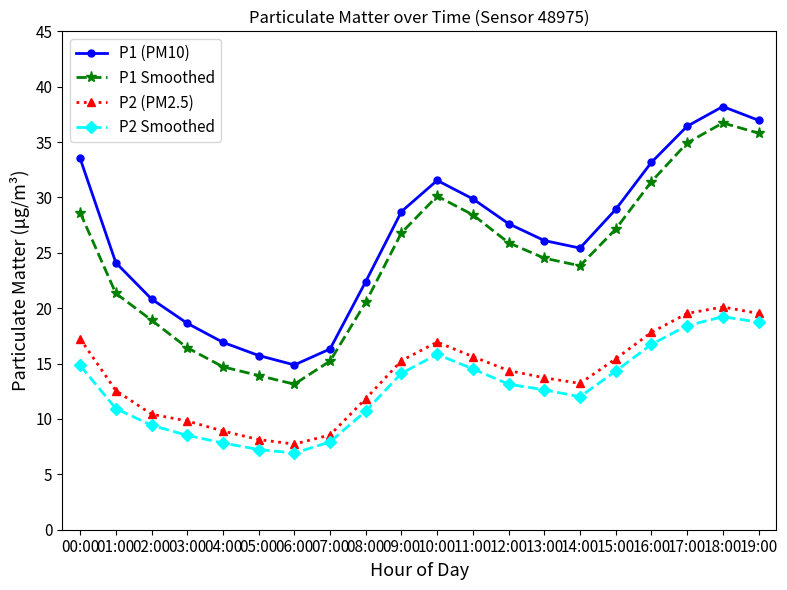

What is the label of the 6th point from the left?

05:00